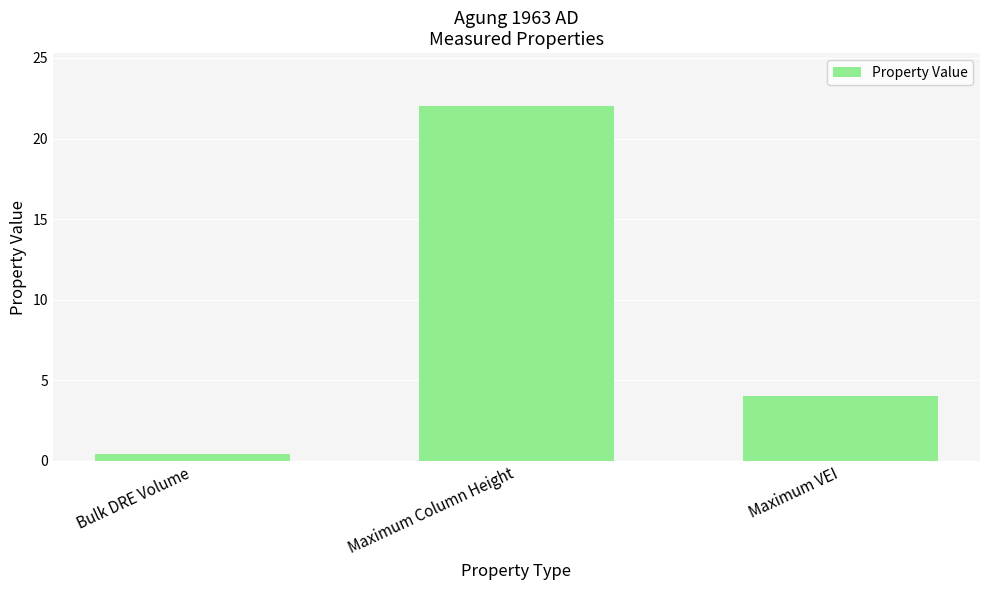

Where is the data nearest to the value 11?

Maximum VEI